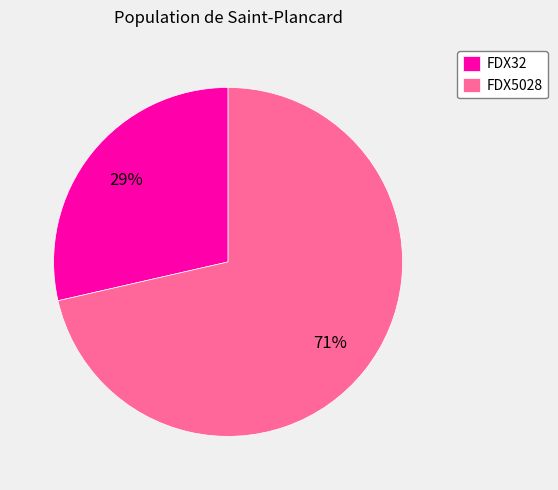

Between FDX5028 and FDX32, which is larger?

FDX5028